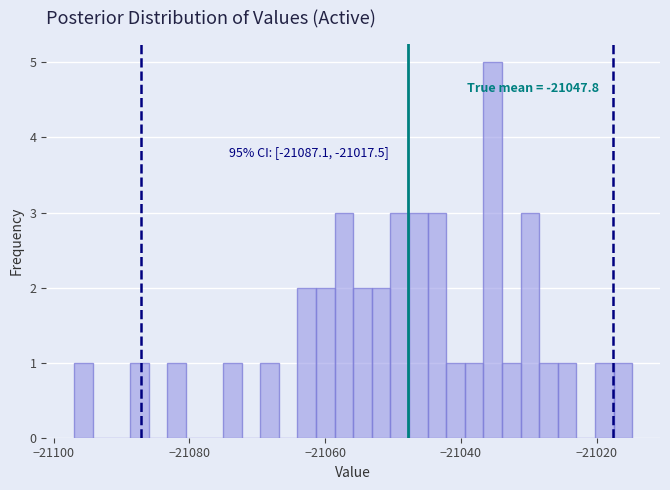

Around what value on the x-axis is the tallest bar? Give the approximate position of its centre, as read against the axis.

-21036